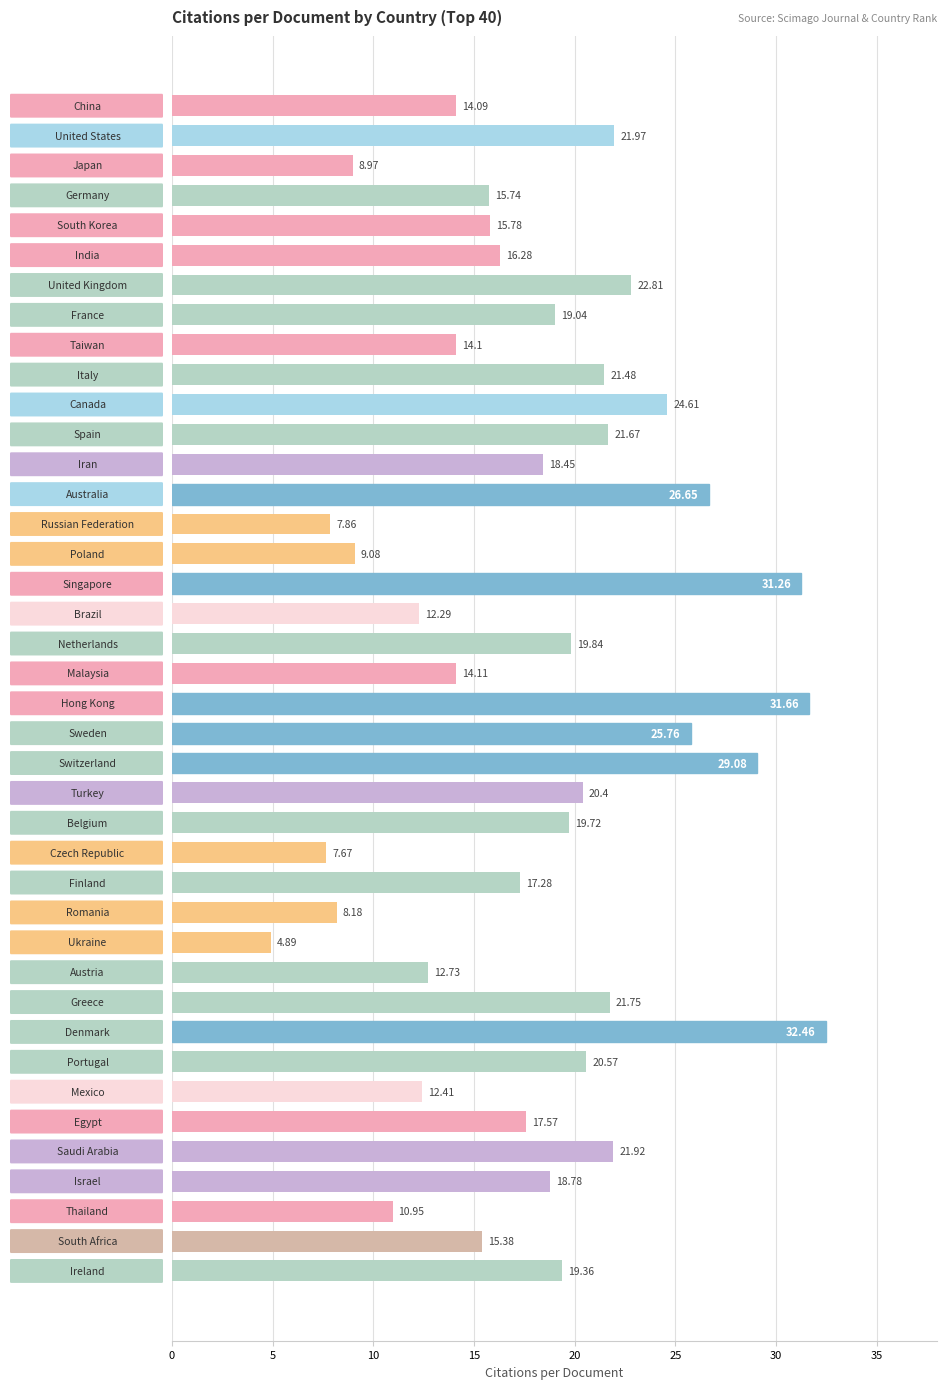

What is the difference between the maximum and minimum values?

27.6